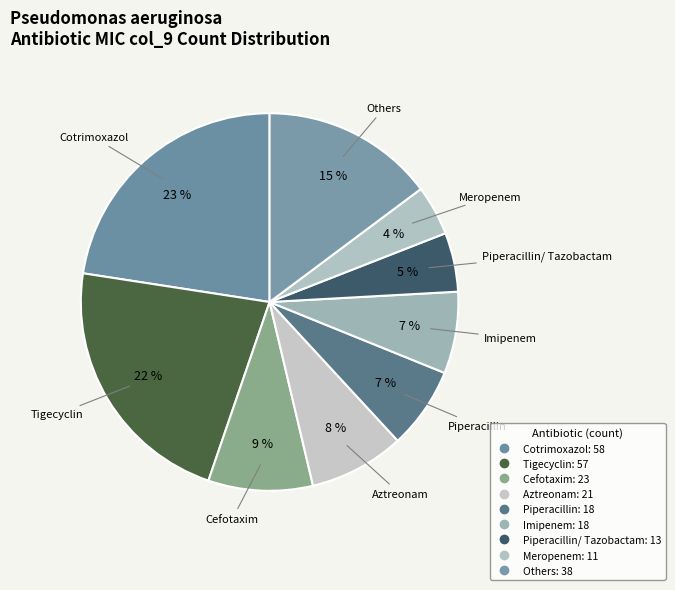

How many slices are in this pie chart?

9